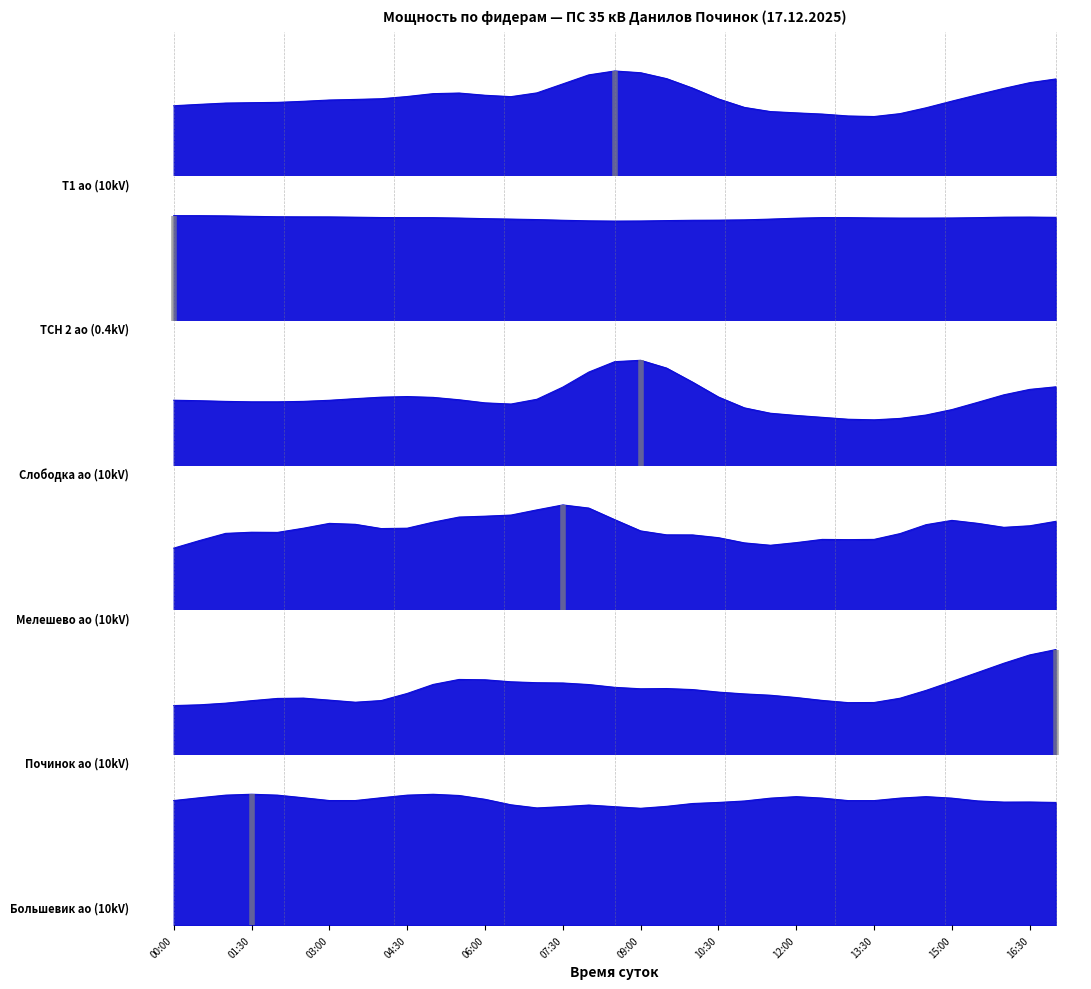

What is the sum of all Т1 ао (10kV) values?

615.2